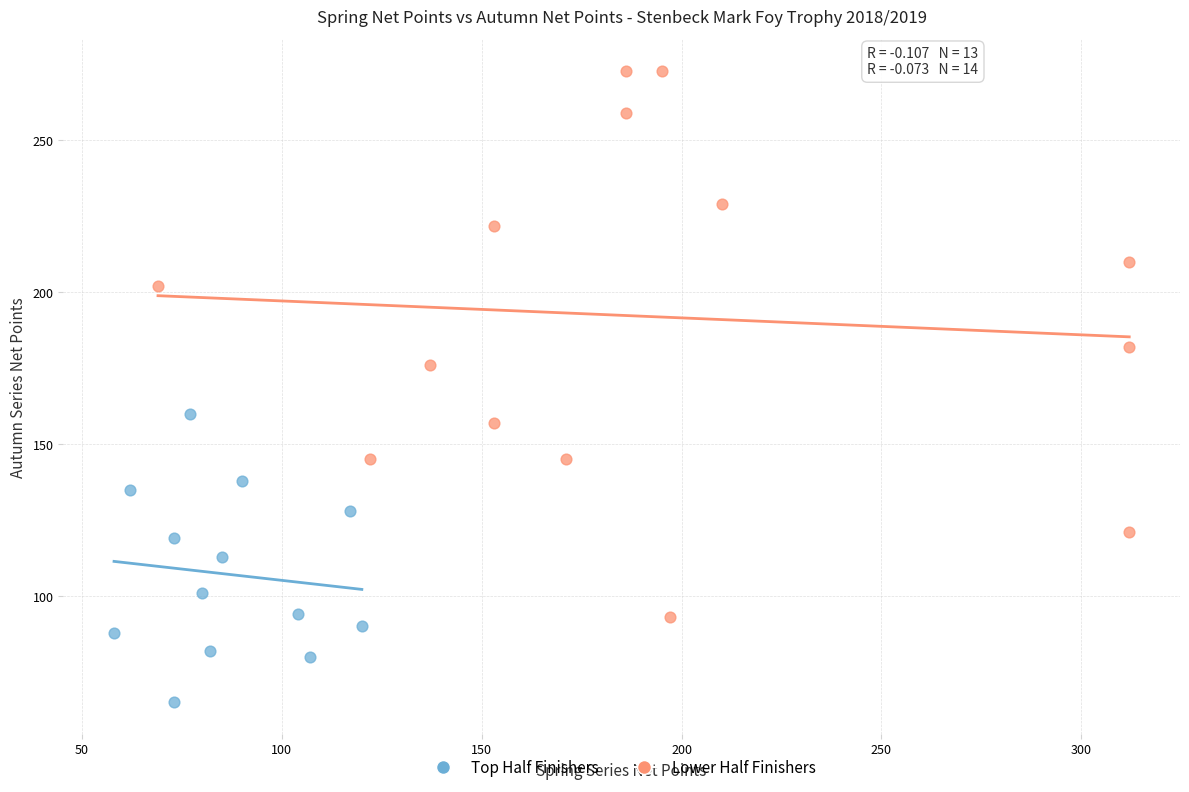

Which series contains the highest Y value?

Lower Half Finishers